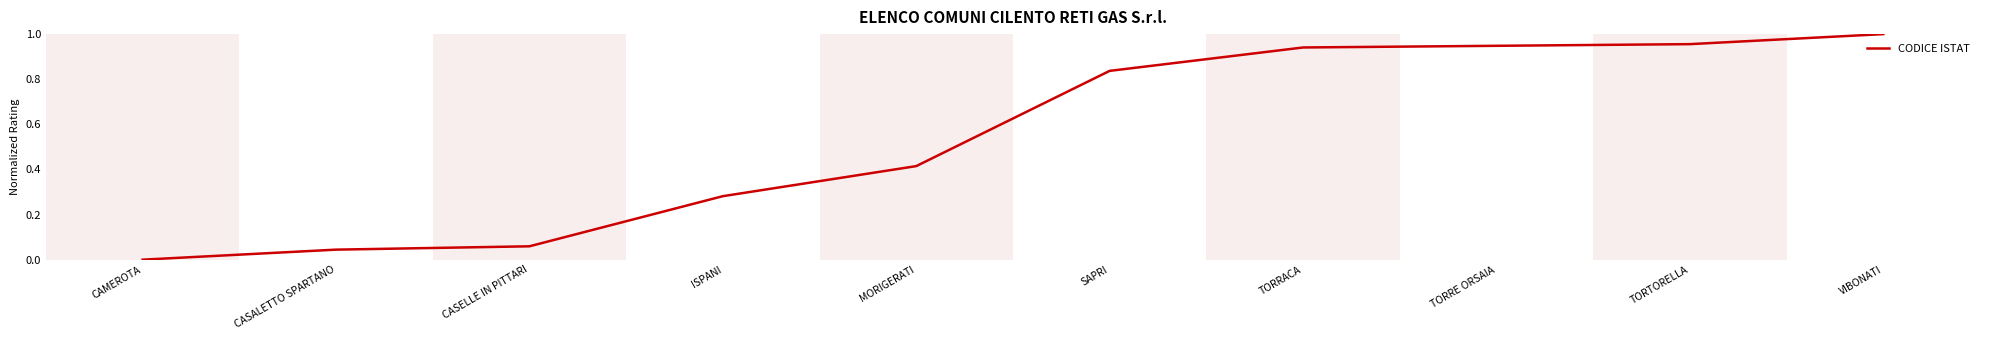

How many lines are shown in the chart?

1